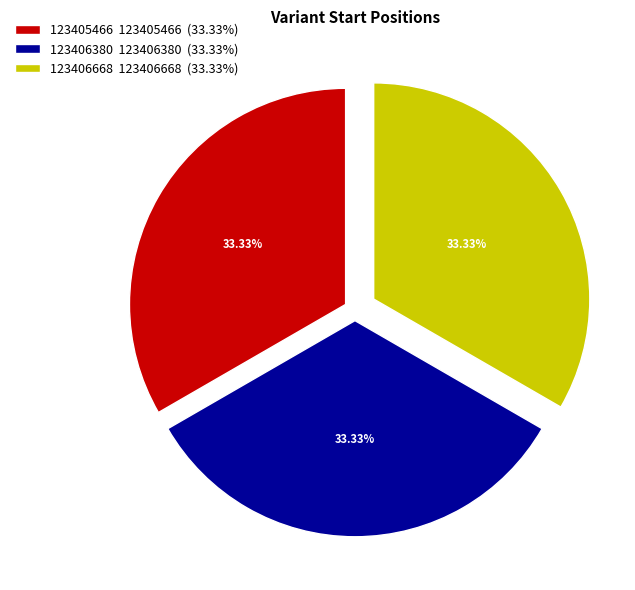

Does any single category account for the majority?

No